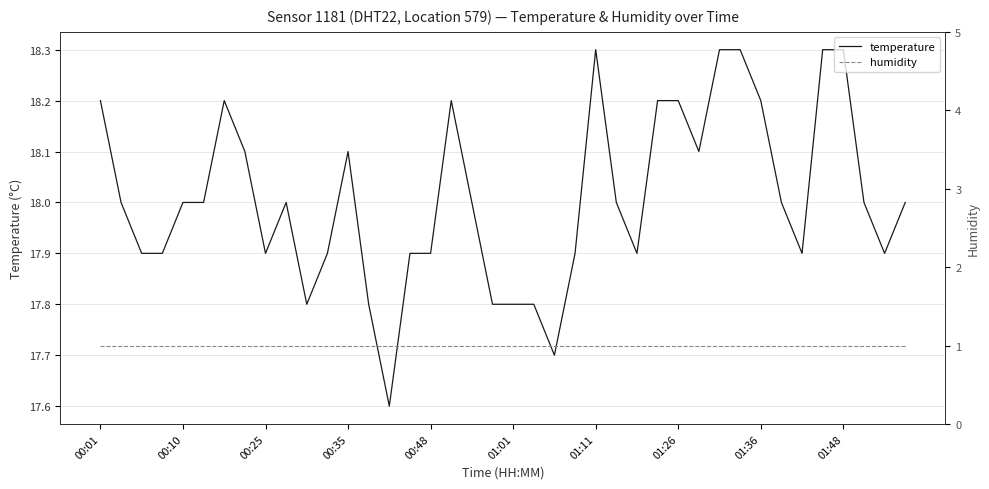

True or false: humidity has a value of 0.3 at 23.

False